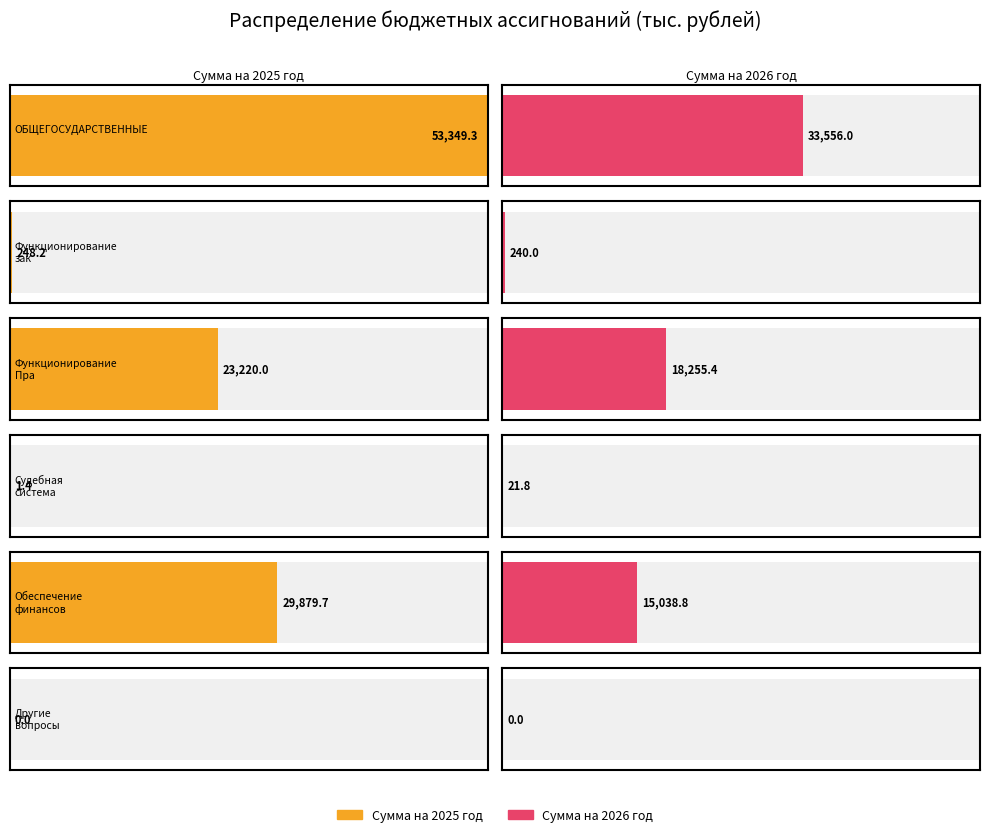

What are all the series names shown in the legend?

Сумма на 2025 год, Сумма на 2026 год